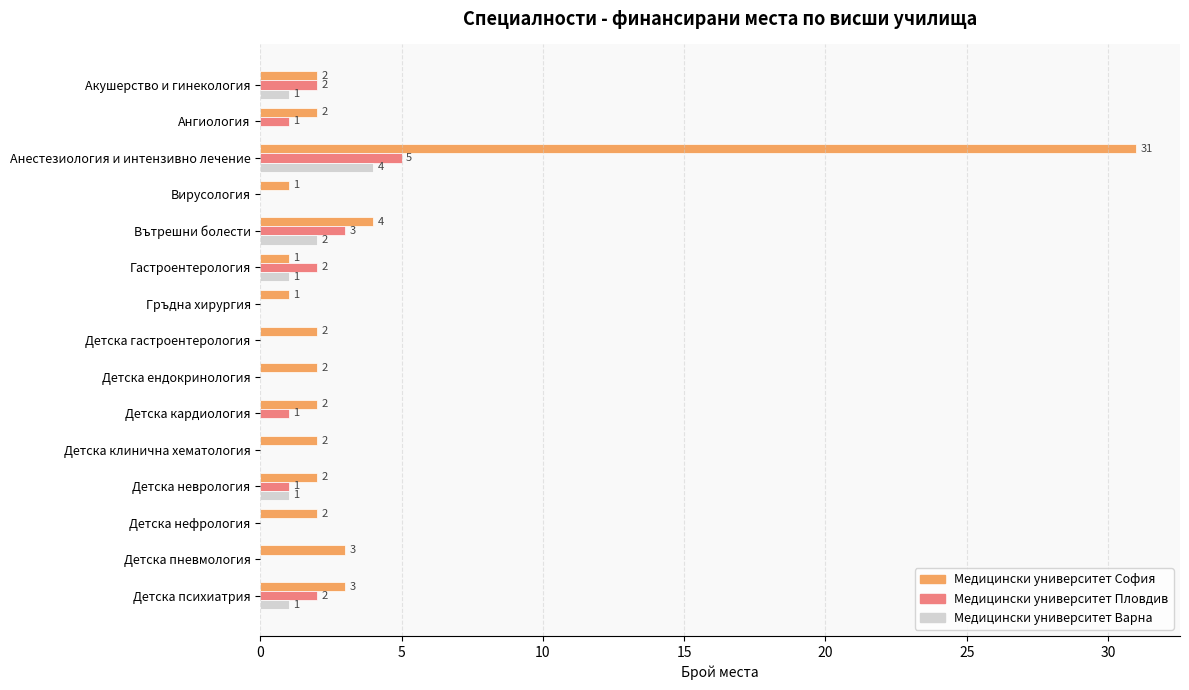

Which label corresponds to the largest value in the chart?

Анестезиология и интензивно лечение